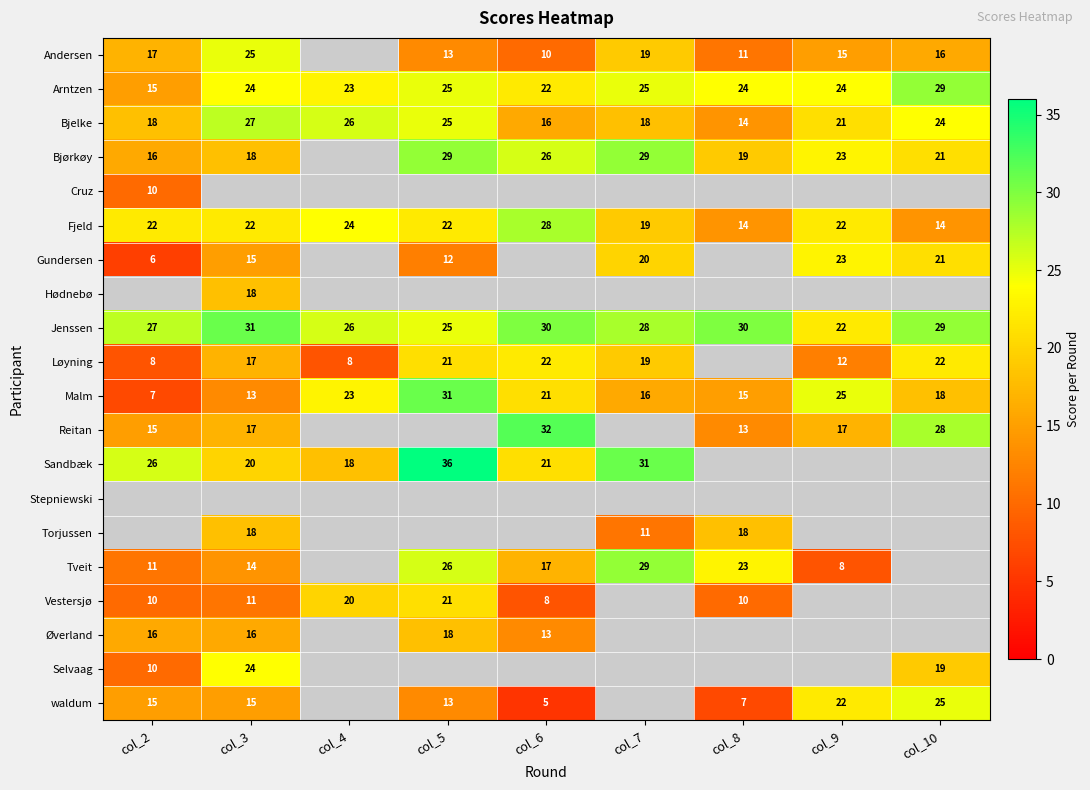

What is the maximum value for Malm?

31